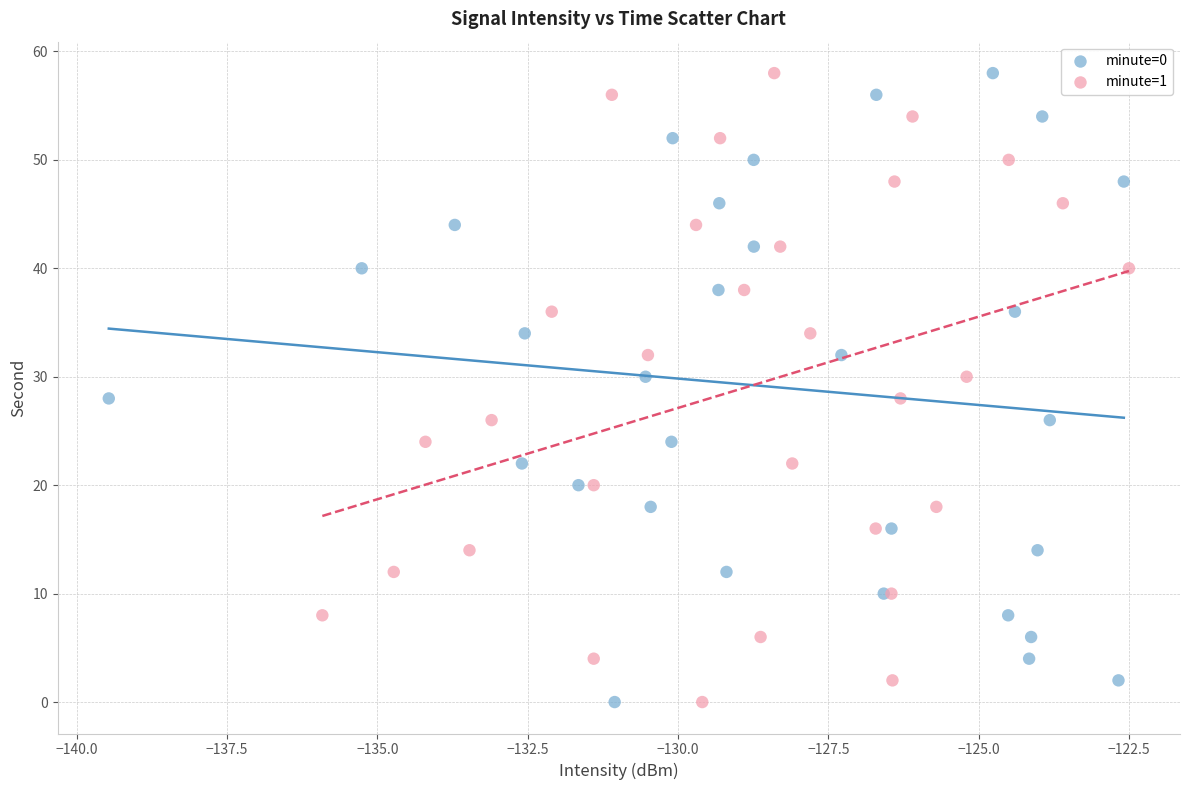

What are all the series names shown in the legend?

minute=0, minute=1